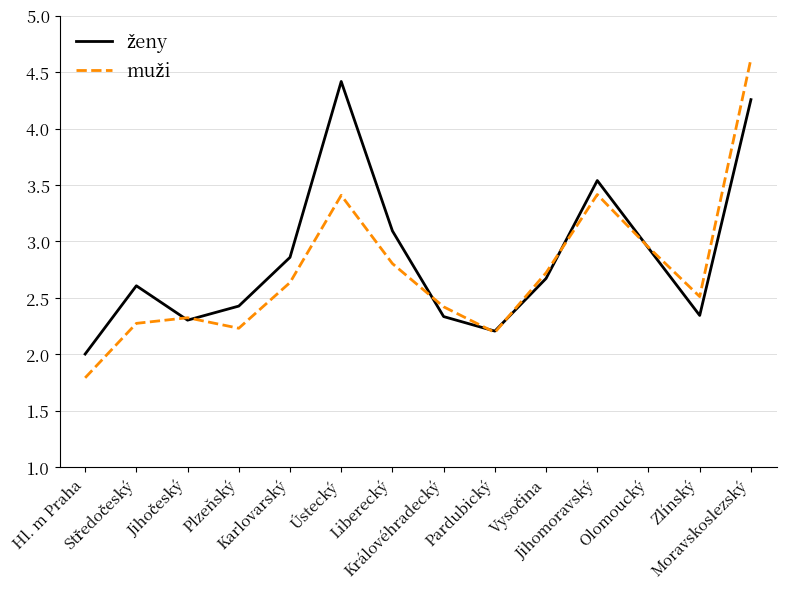

What is the greatest value displayed?

4.6